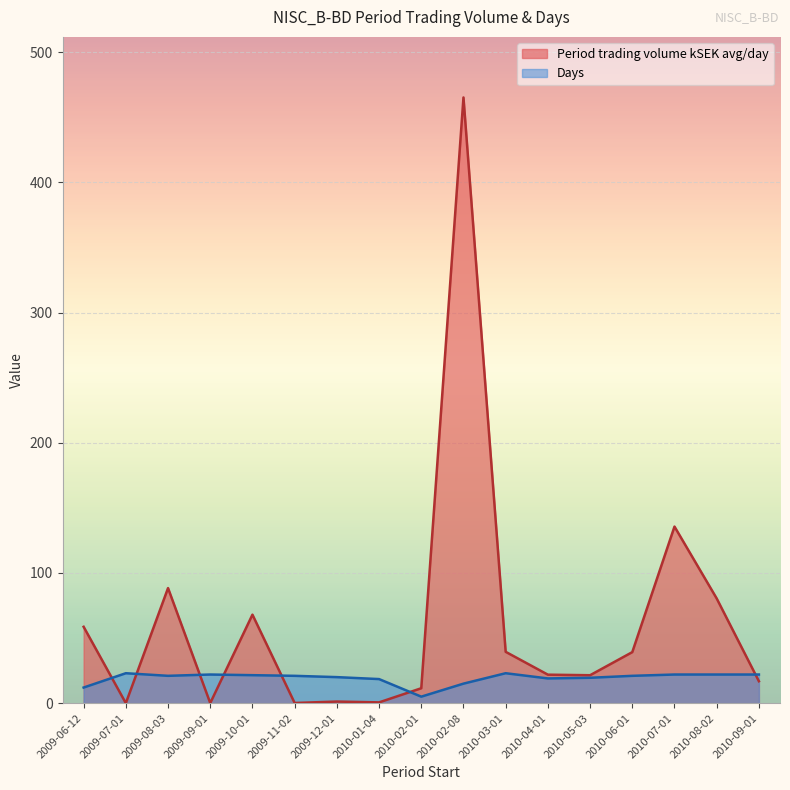

What is the label of the 5th point from the right?

2010-05-03